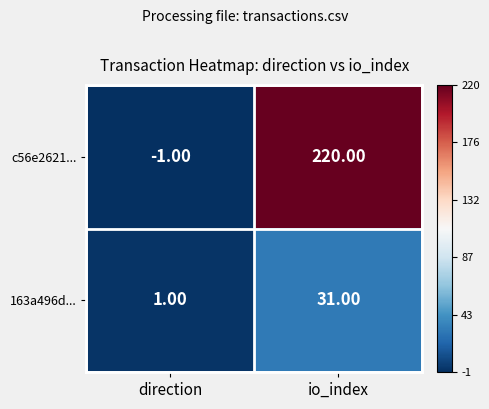

Is the value of 163a496d... at io_index greater than the value of c56e2621... at io_index?

No